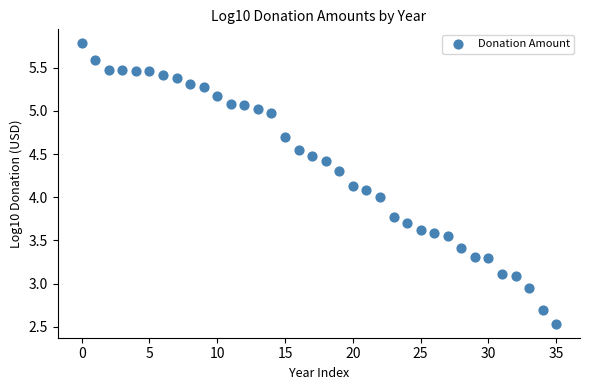

What is the range of Y values (max minus min)?

3.2